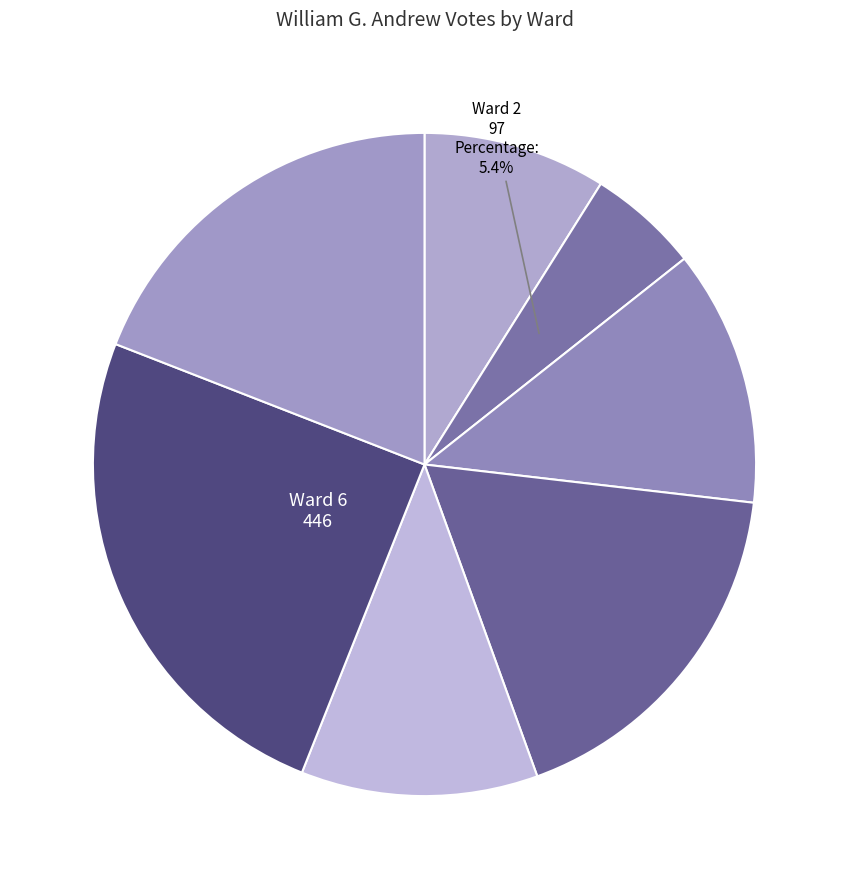

How many segments does this pie chart have?

7